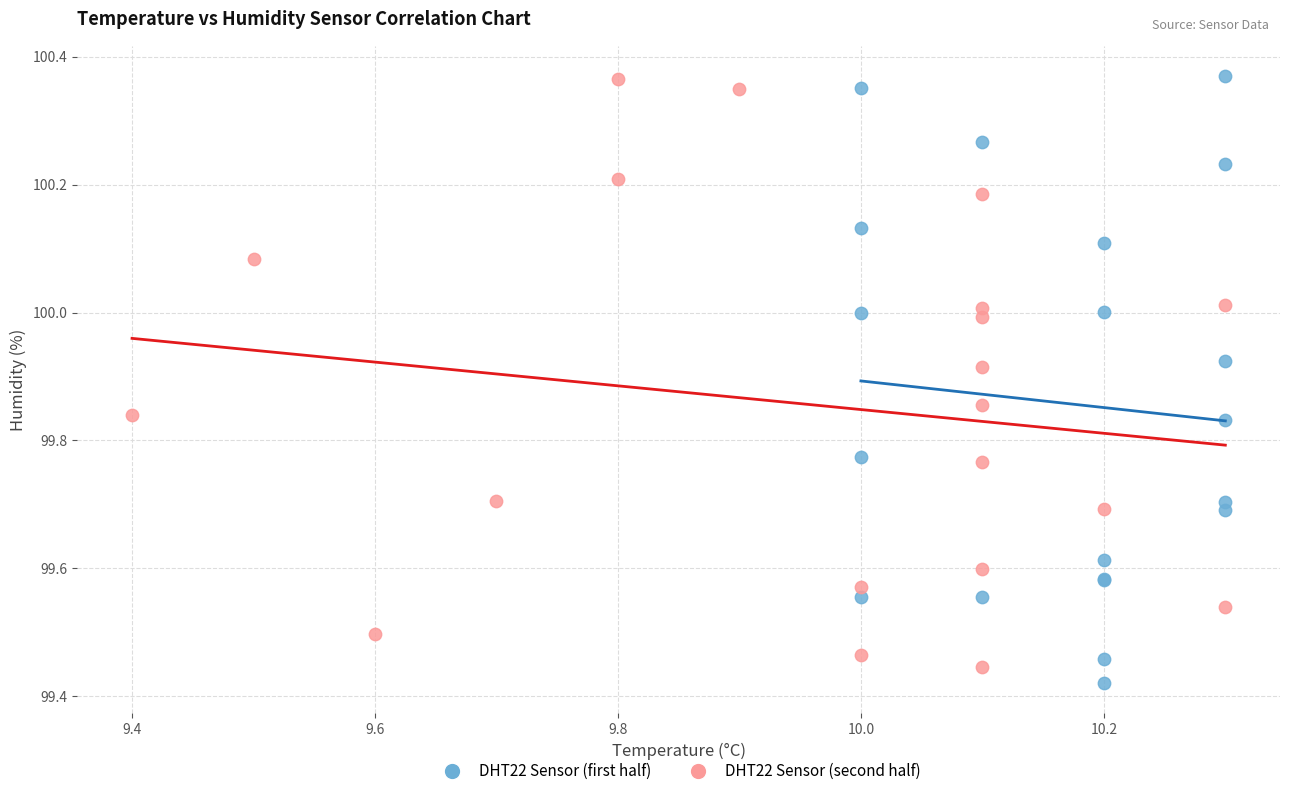

What are all the series names shown in the legend?

DHT22 Sensor (first half), DHT22 Sensor (second half)